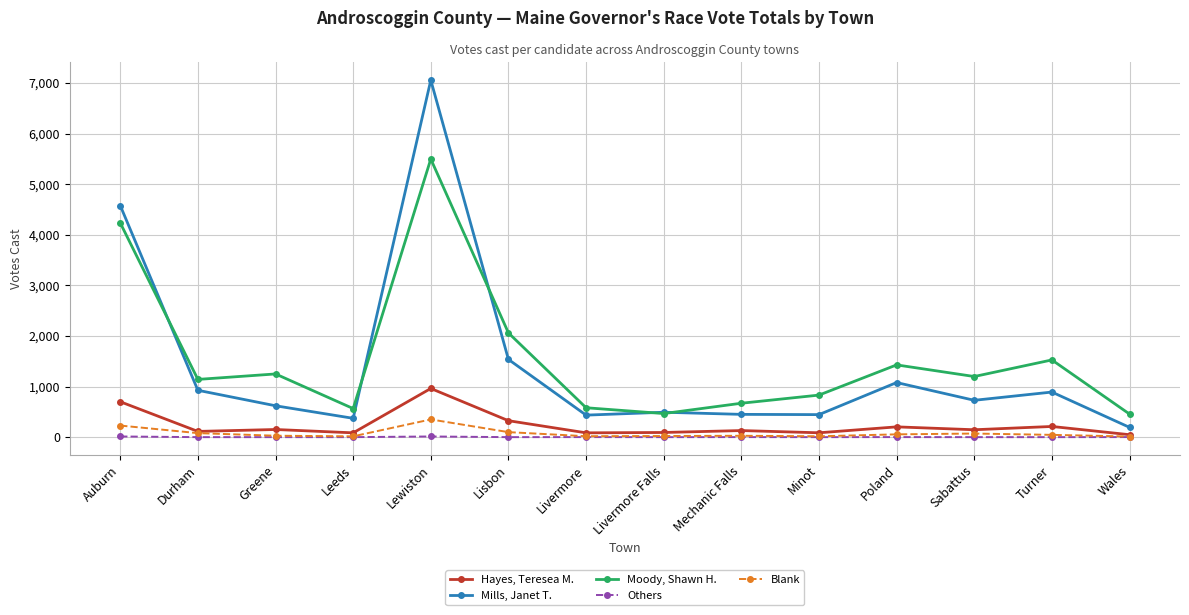

The Others series shows 0 at Greene. True or false?

True